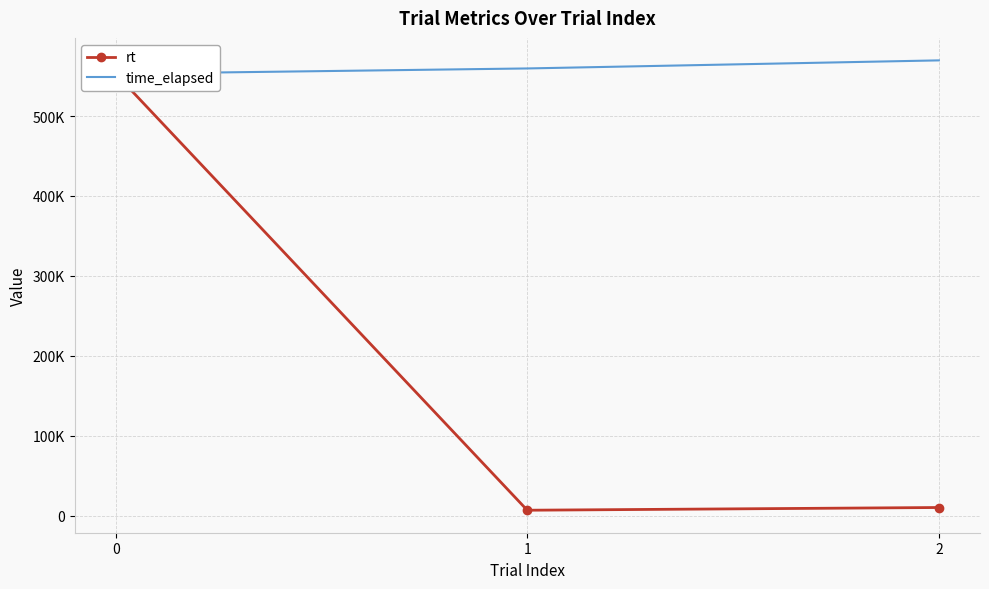

At how many categories does at least one series exceed 354425?

3